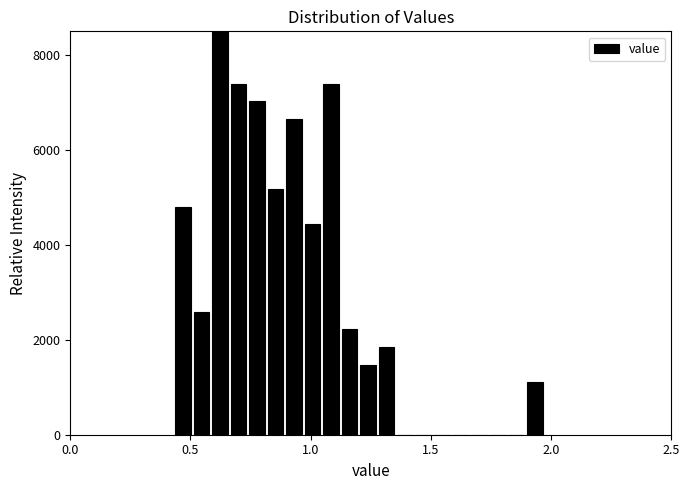

Read against the x-axis, roughly where is the centre of the tallest bar?

0.60